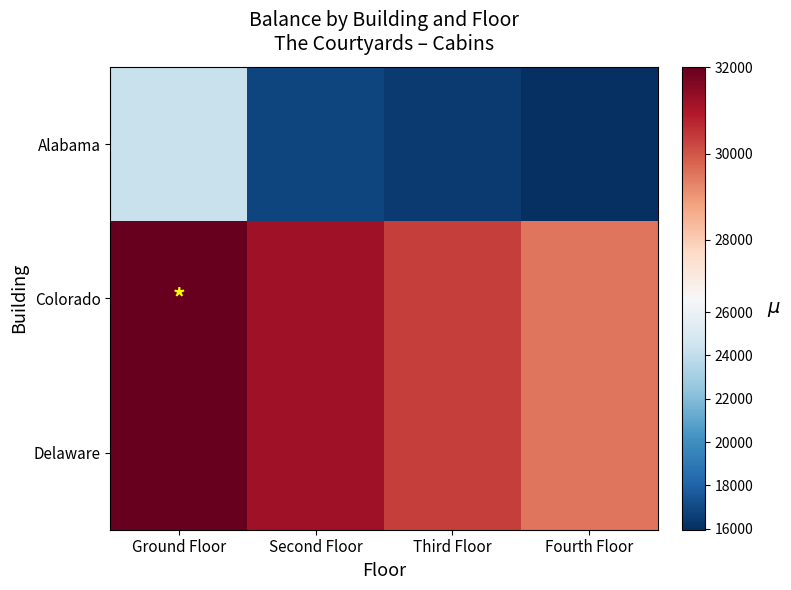

At how many categories does at least one series exceed 27325?

4